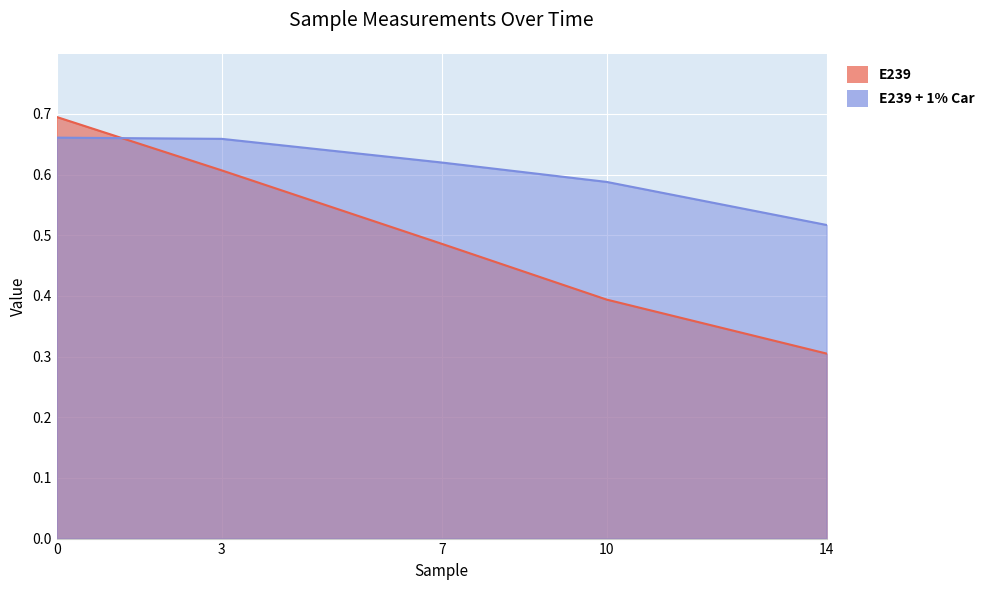

True or false: E239 has more than 1 interior local peaks.

False